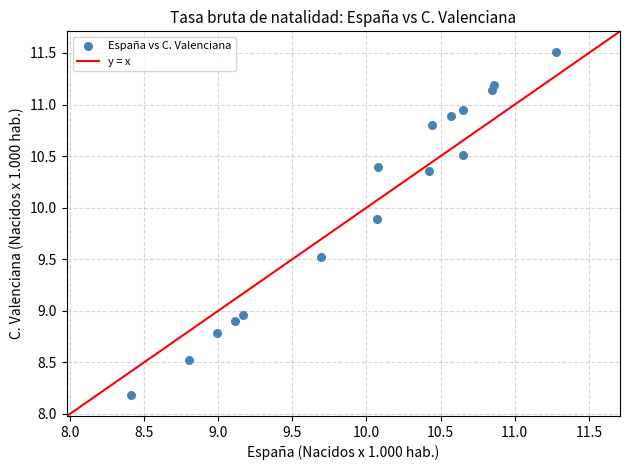

What is the range of Y values (max minus min)?

3.3